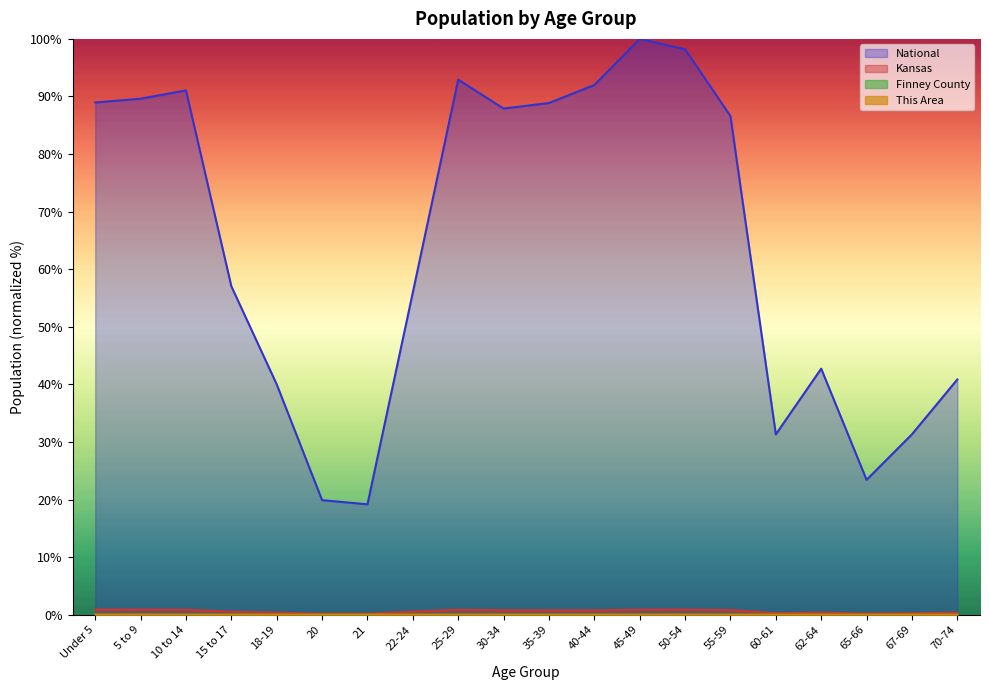

Which series has the largest total across all categories?

National